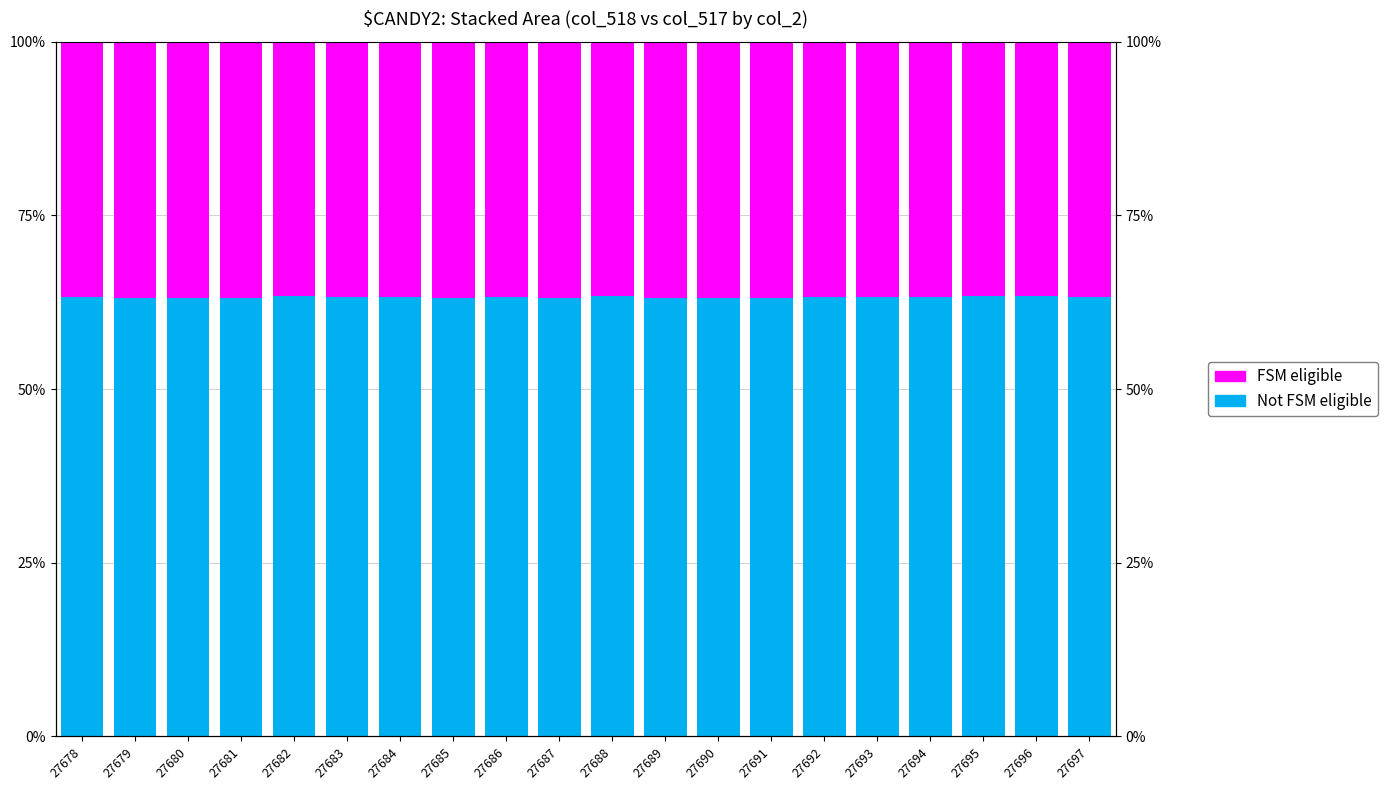

What is the value of the FSM eligible bar at the 14th from the left?

36.9